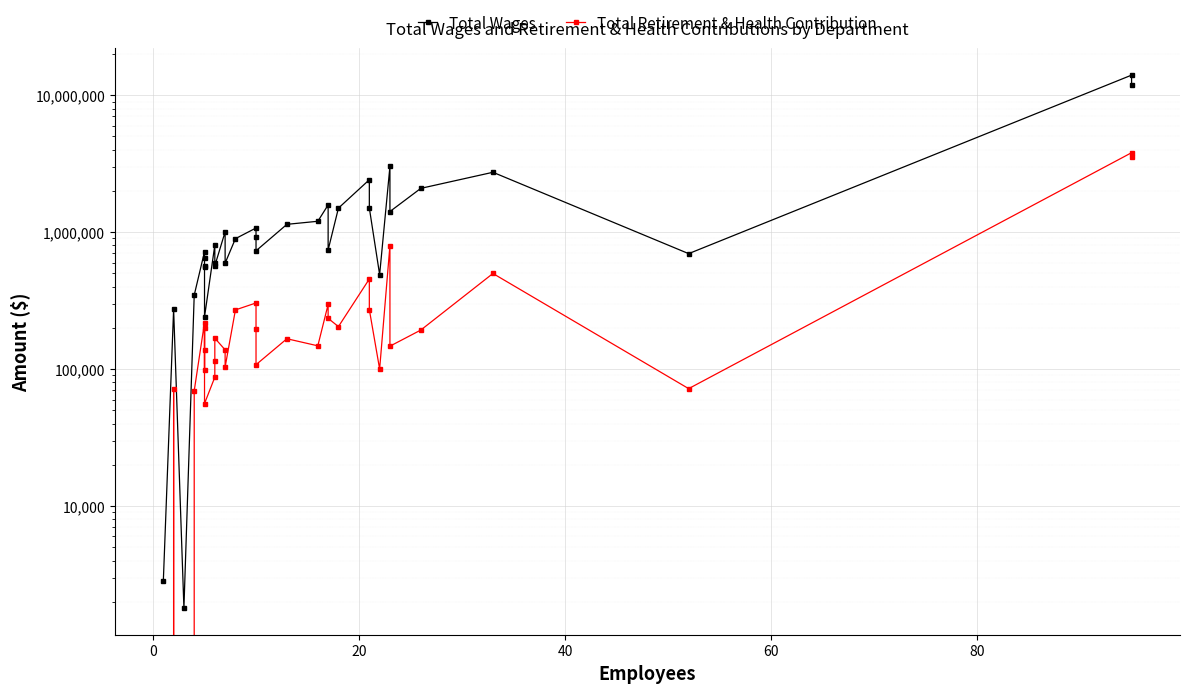

List the series in order of their peak value, highest first.

Total Wages, Total Retirement & Health Contribution